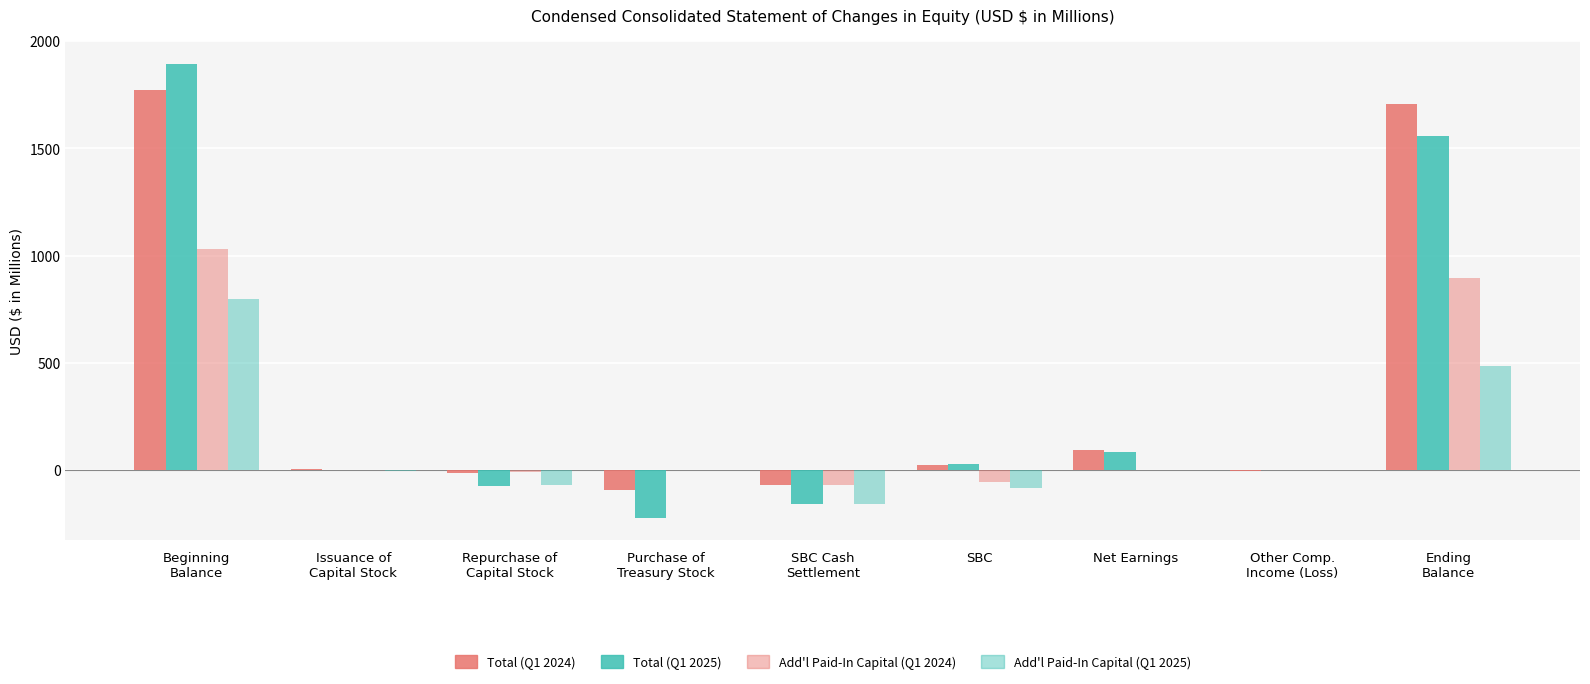

Rank the categories by Add'l Paid-In Capital (Q1 2024) value from highest to lowest.

Beginning
Balance, Ending
Balance, Purchase of
Treasury Stock, Net Earnings, Other Comp.
Income (Loss), Issuance of
Capital Stock, Repurchase of
Capital Stock, SBC, SBC Cash
Settlement